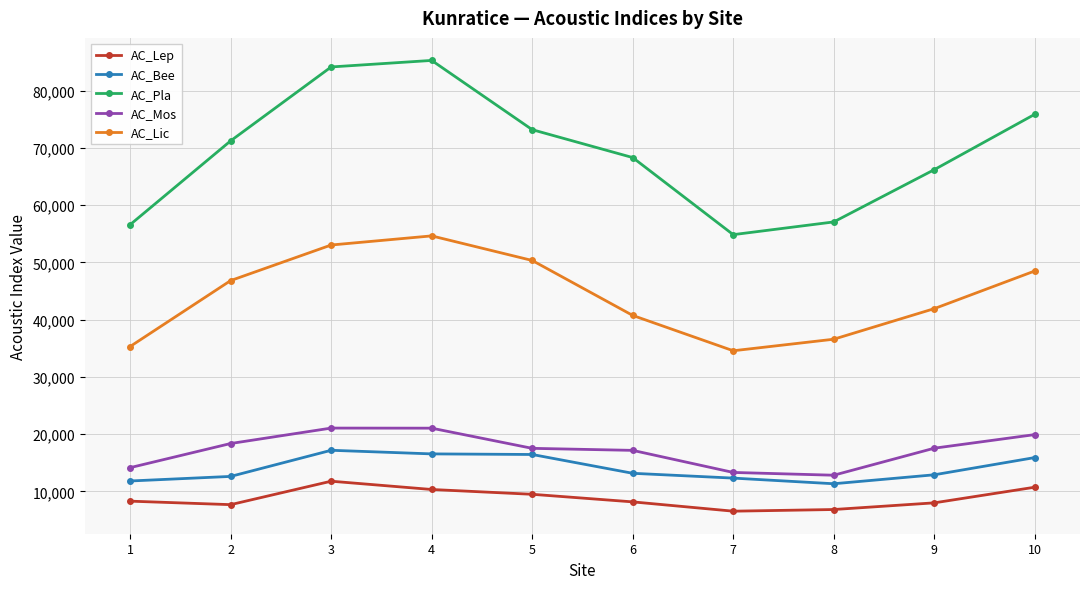

The value of AC_Lic at 2 is 12359.3. True or false?

False